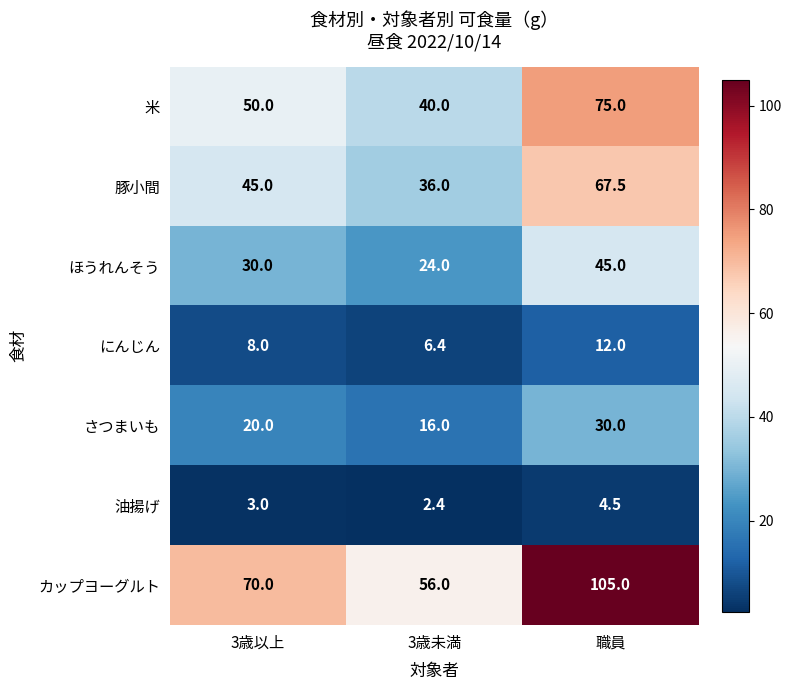

What is the approximate value of ほうれんそう at 職員?

45.0